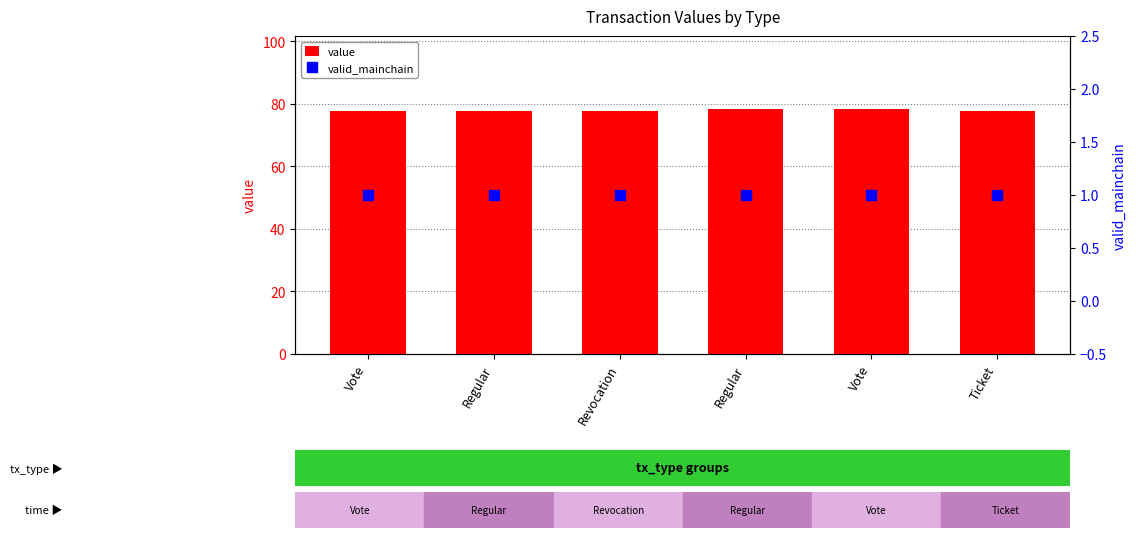

What is the total value across all series at Revocation?

78.8